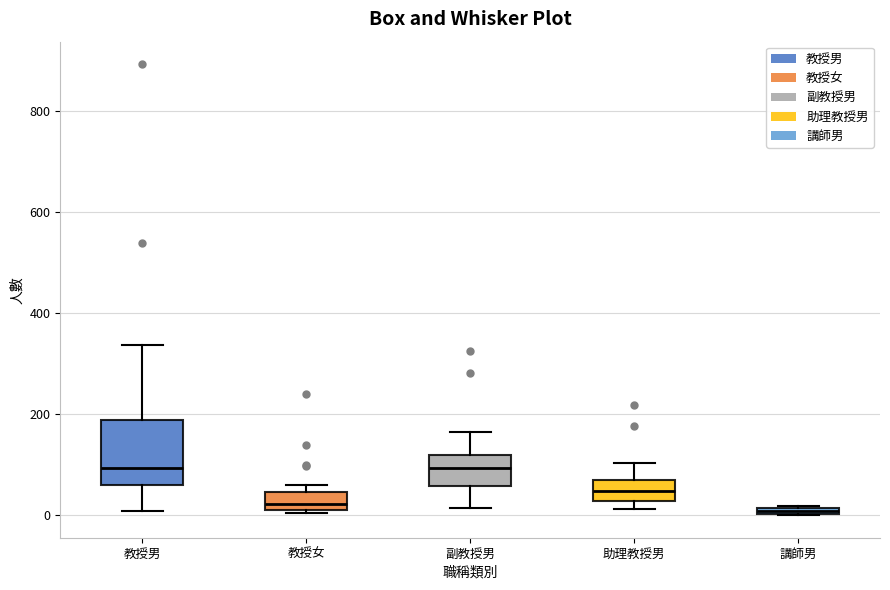

Comparing the boxes themselves (not the whiskers), which one is the tallest?

教授男